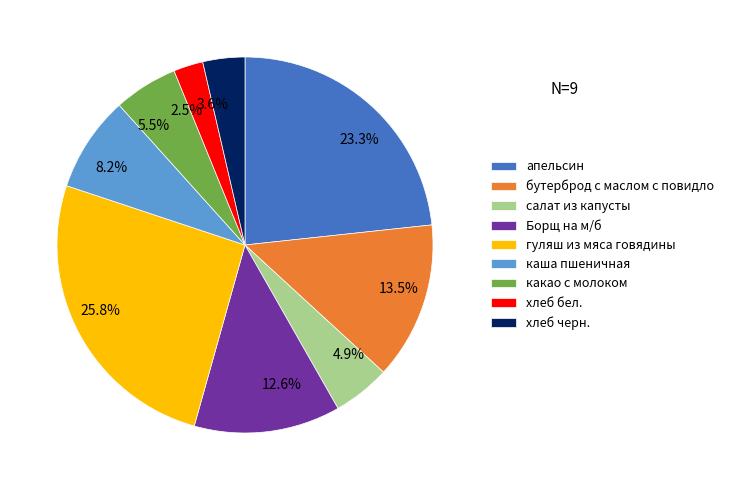

The бутерброд с маслом с повидло slice represents 7% of the pie. True or false?

False